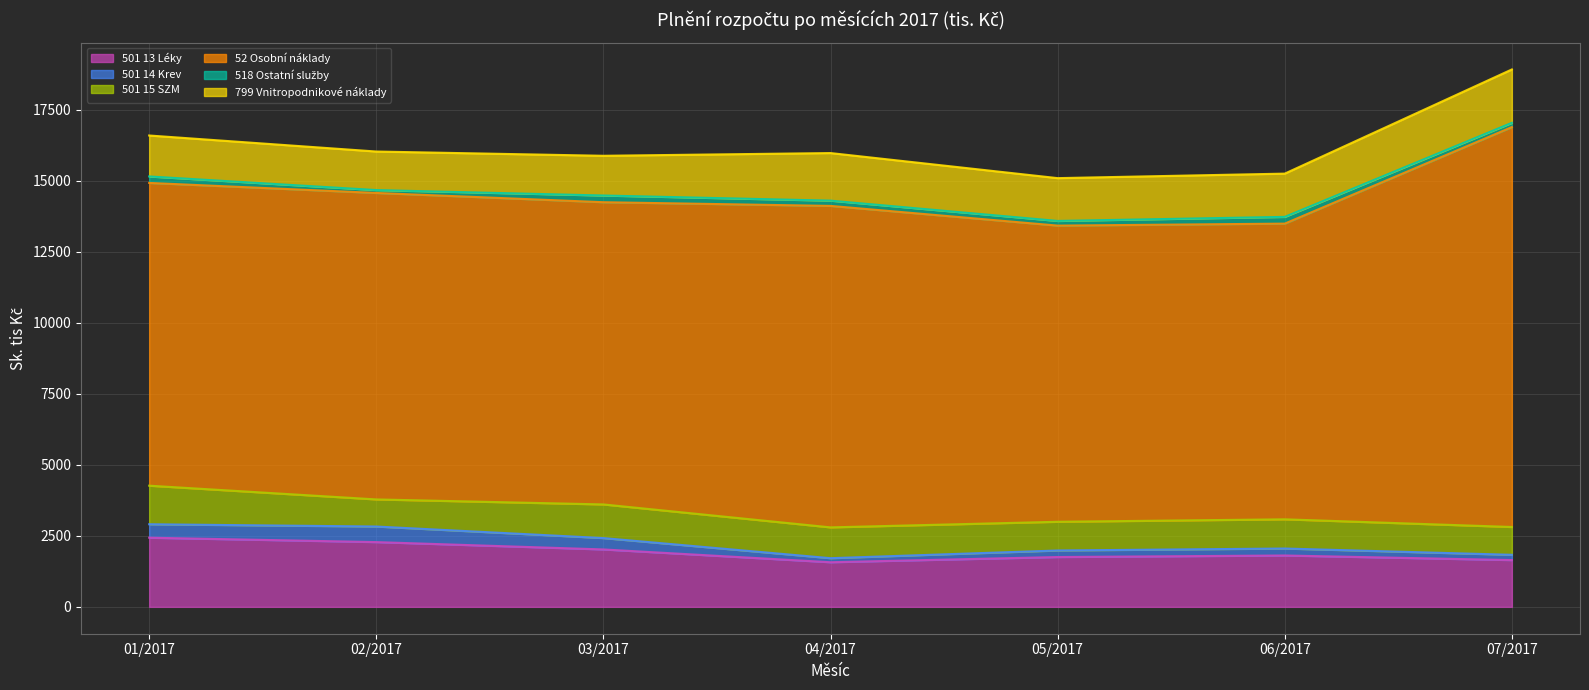

What is the difference between the maximum and minimum values in the 501 13 Léky series?

863.2